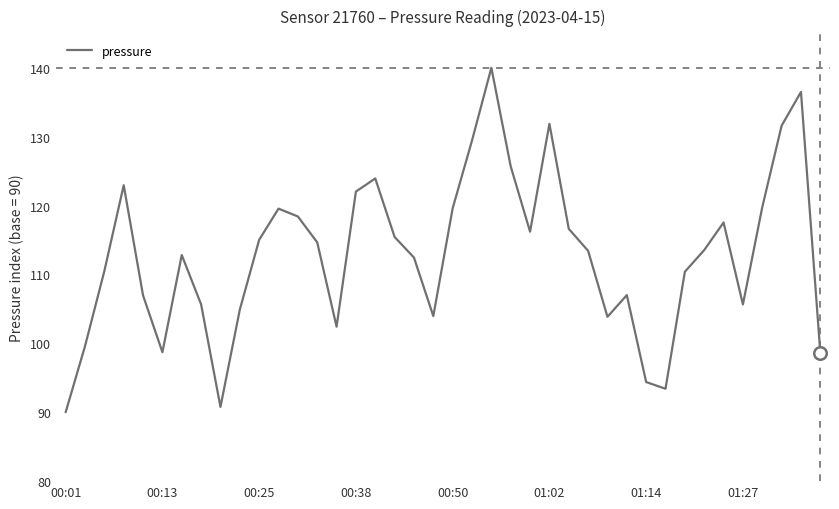

Count the number of data series in this chart.

1